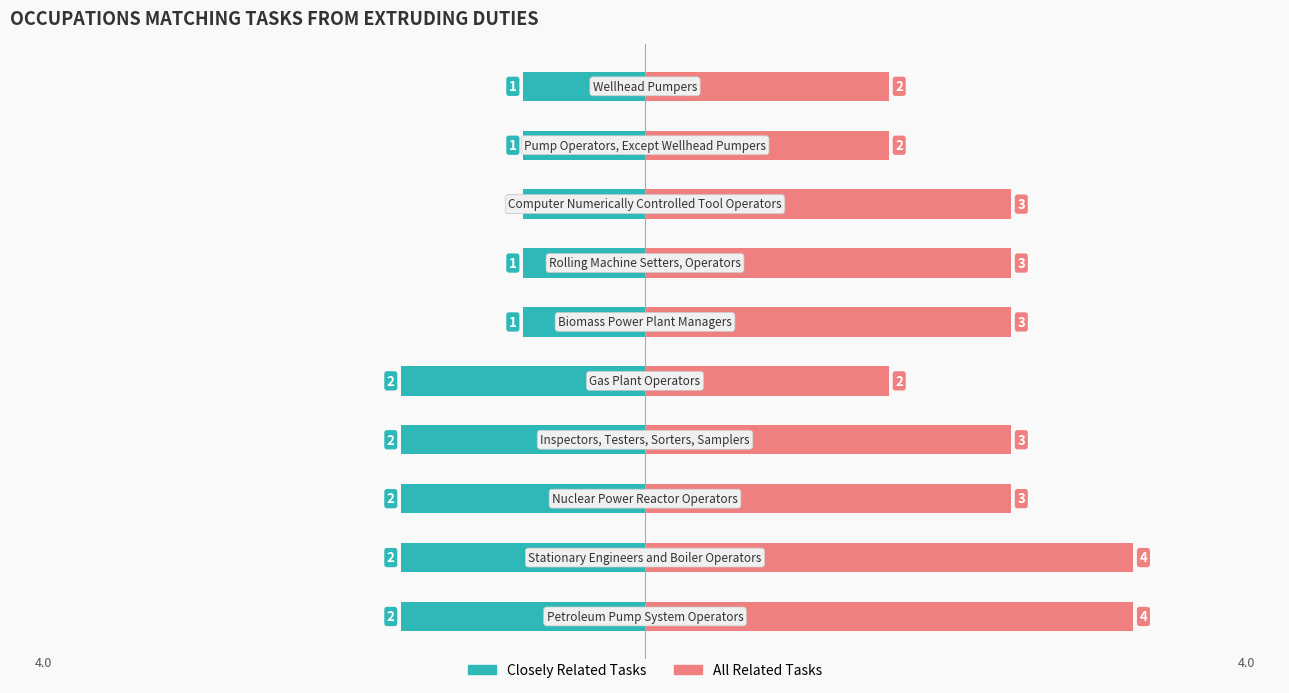

Rank the series by their average value, from highest to lowest.

All Related Tasks, Closely Related Tasks